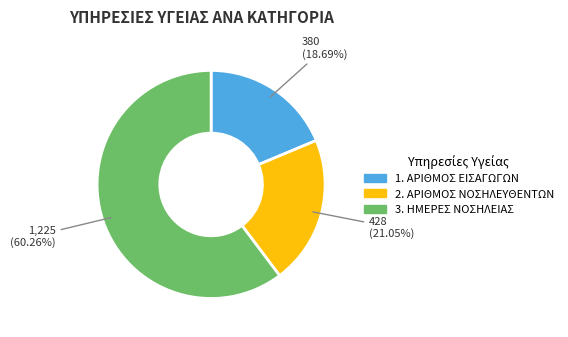

What is the ratio of the value at 2. ΑΡΙΘΜΟΣ ΝΟΣΗΛΕΥΘΕΝΤΩΝ to the value at 3. ΗΜΕΡΕΣ ΝΟΣΗΛΕΙΑΣ?

0.3